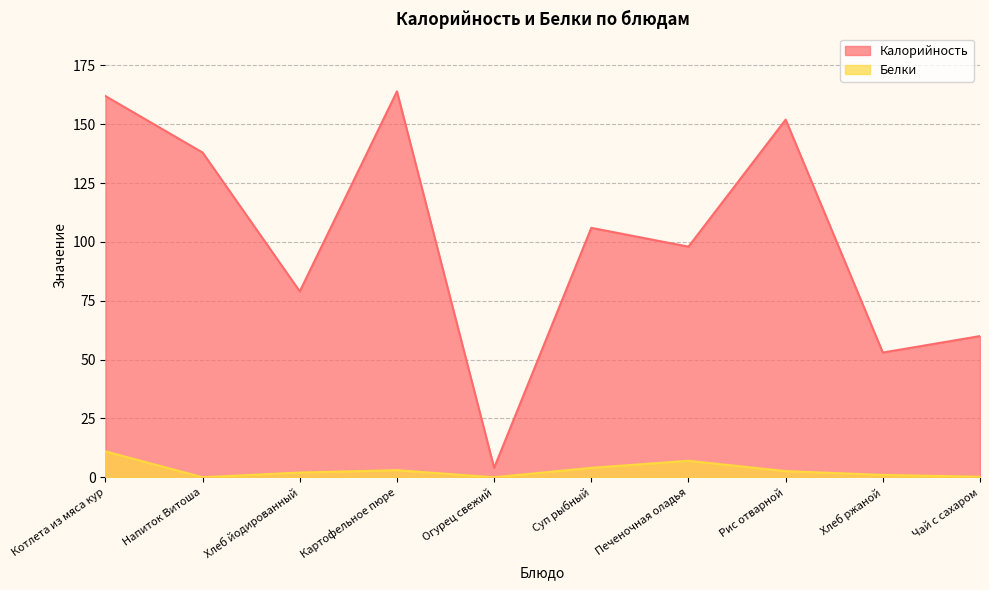

Read the Калорийность value at Рис отварной.

152.0